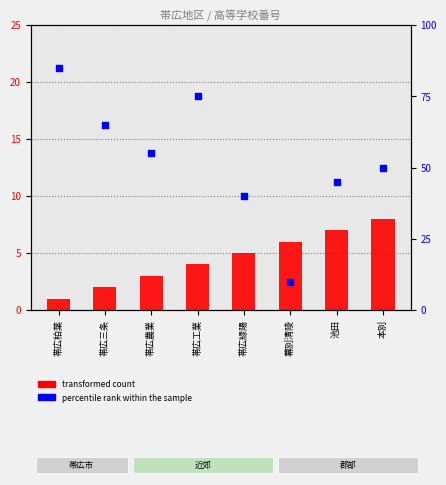

What is the total value across all series at 幕別清陵?

16